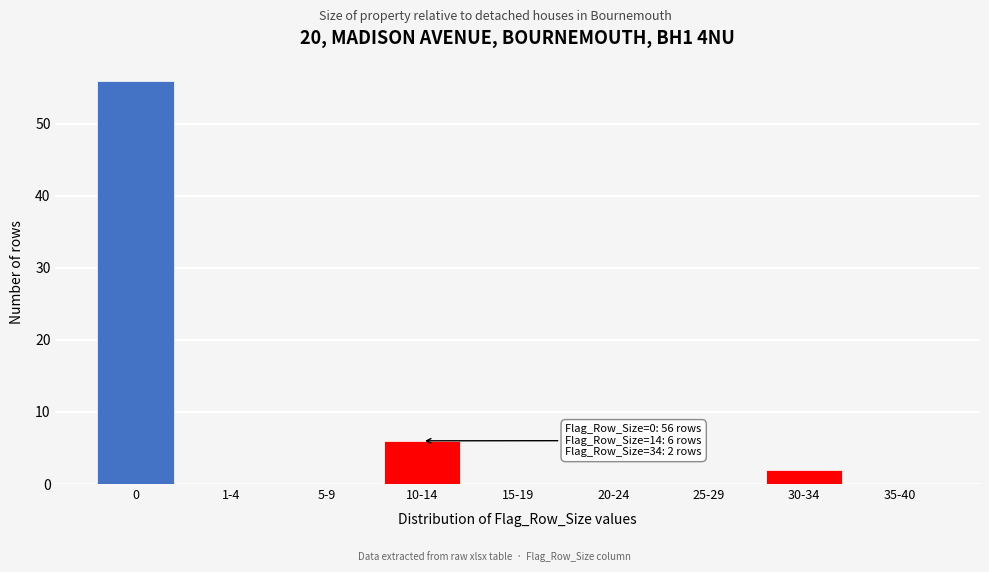

Reading right to left, transcribe all the data shown in this chart.

35-40=0	30-34=2	25-29=0	20-24=0	15-19=0	10-14=6	5-9=0	1-4=0	0=56